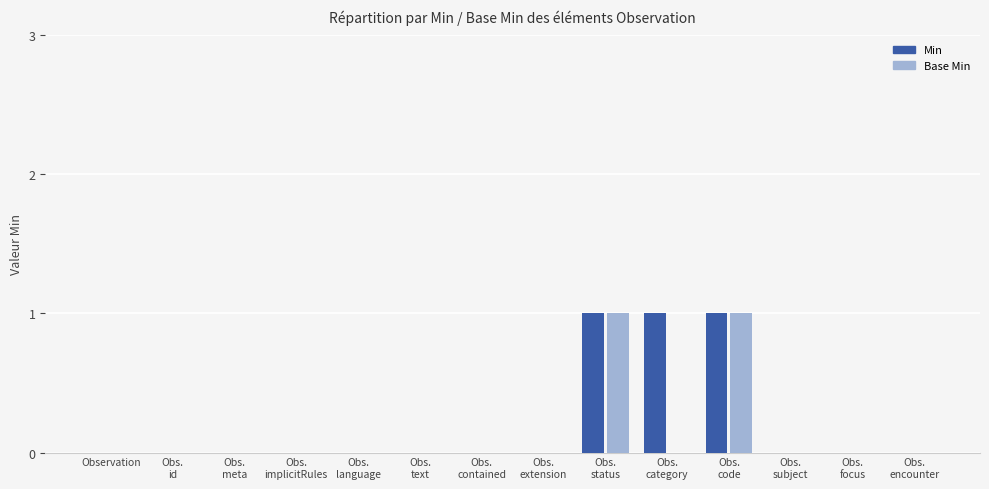

What value does the Min series have at Obs.
category?

1